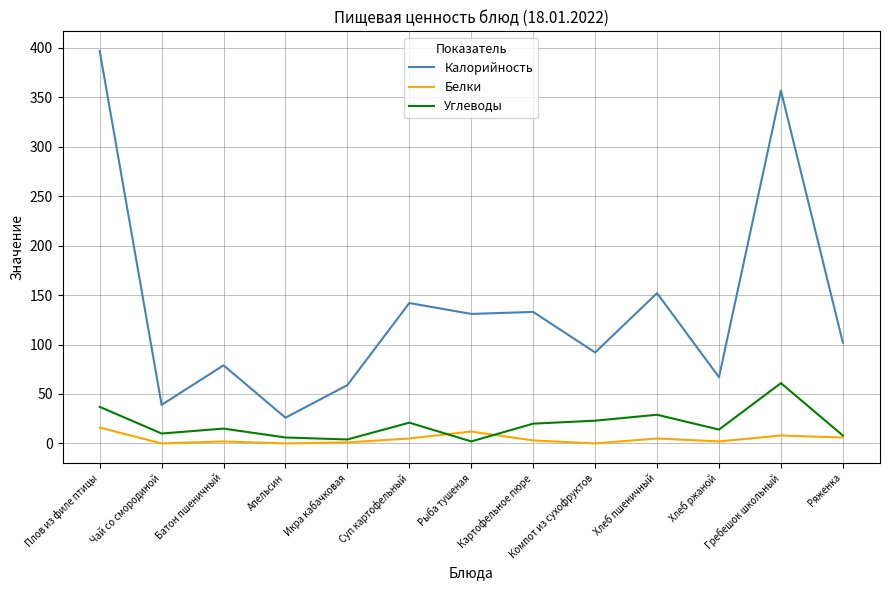

How many lines are shown in the chart?

3